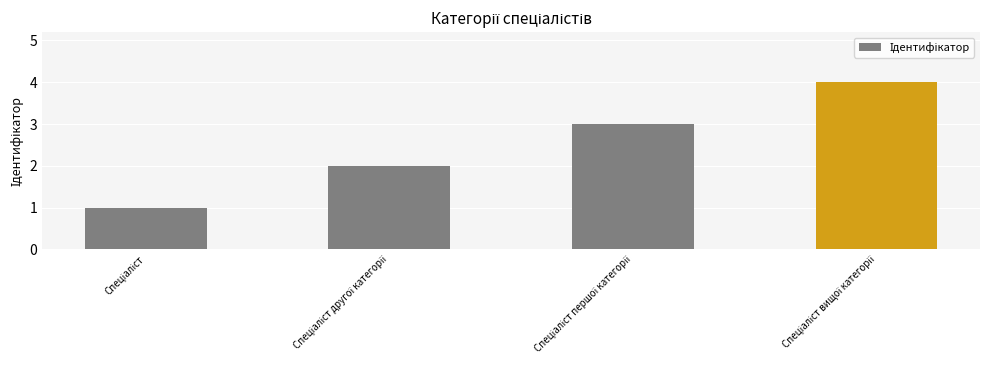

What is the sum of all values?

10